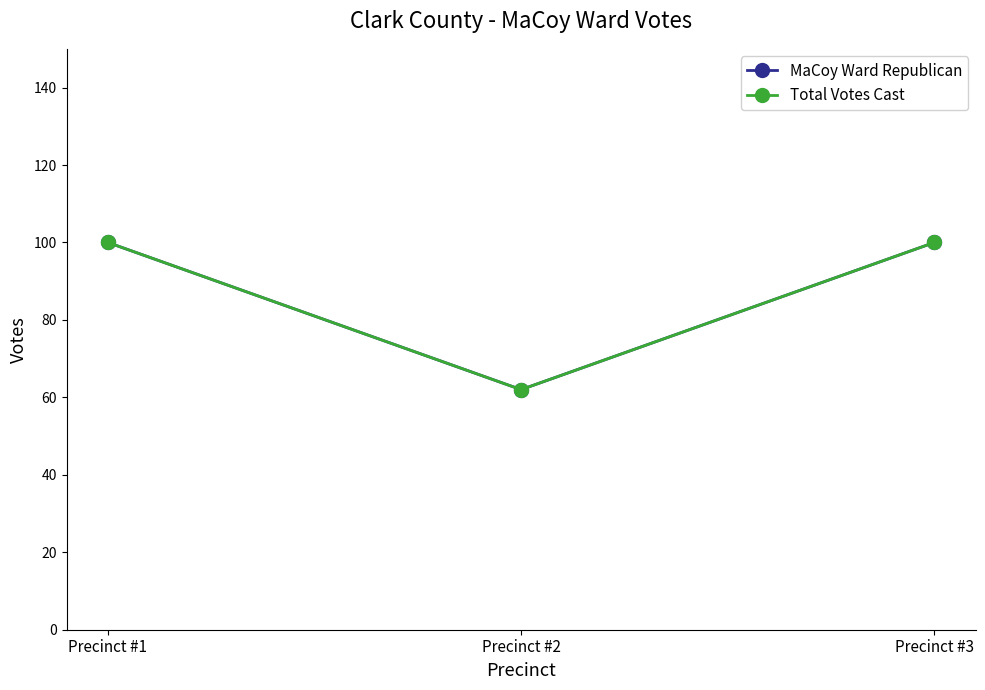

The value of Total Votes Cast at Precinct #2 is 62. True or false?

True